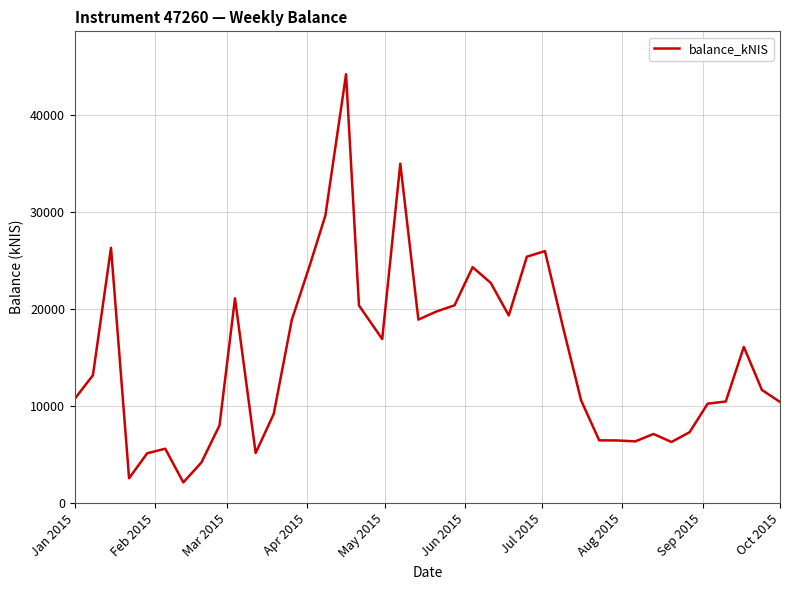

What is the difference between the maximum and minimum values?

42115.4